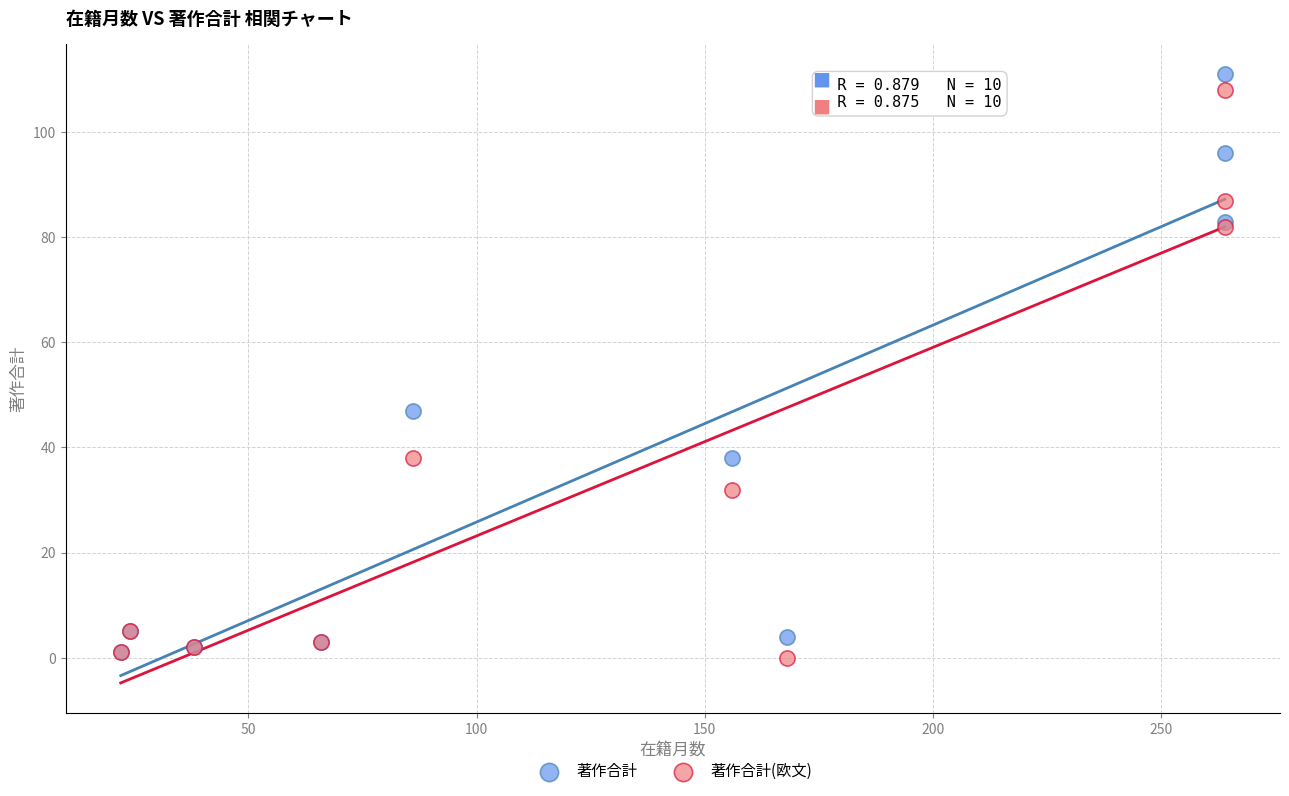

Which series has the widest spread of Y values?

著作合計